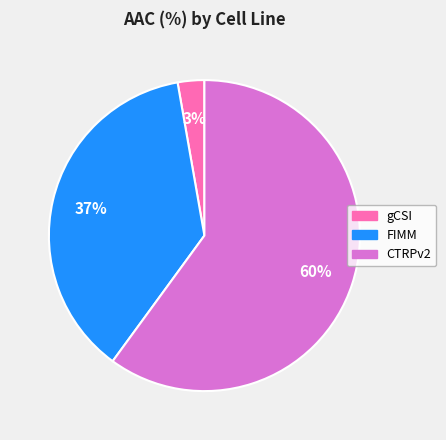

Between CTRPv2 and FIMM, which is larger?

CTRPv2